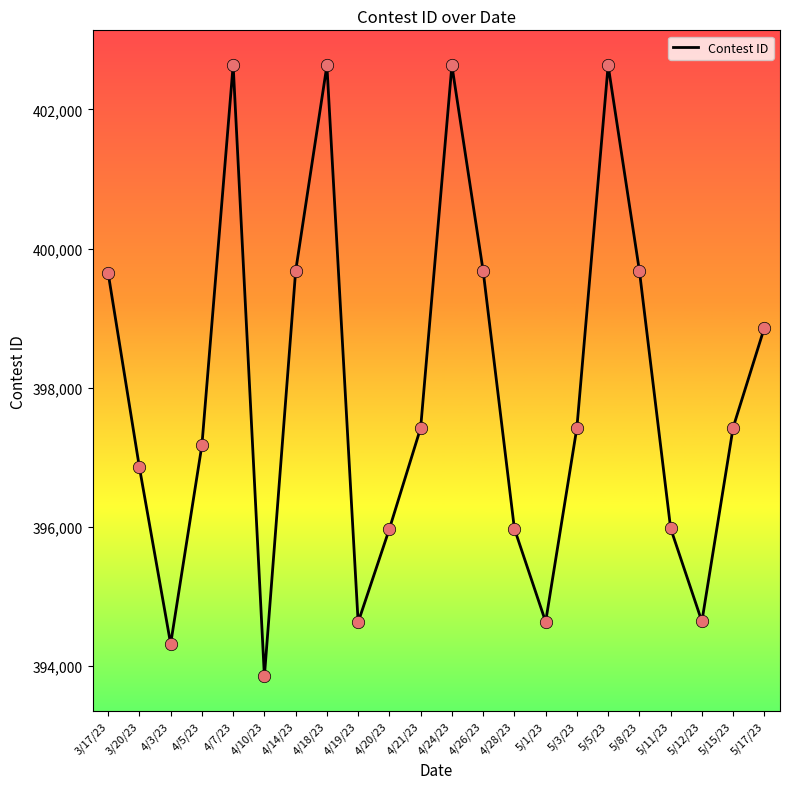

What is the ratio of the value at 4/14/23 to the value at 4/20/23?

1.0